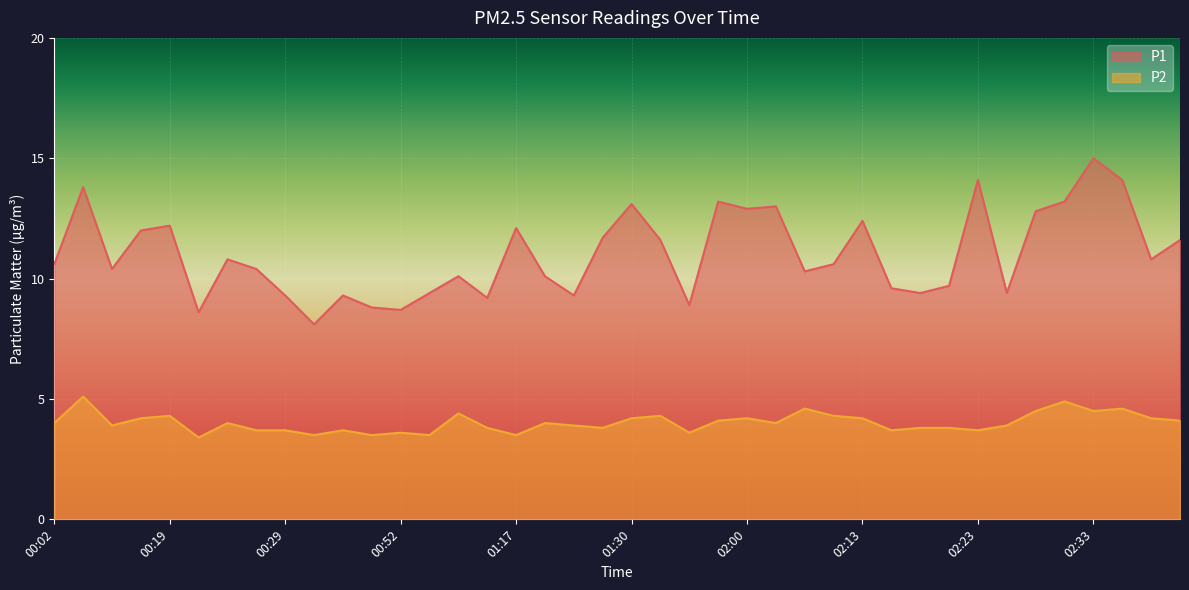

What is the total value across all series at 01:14?

13.0